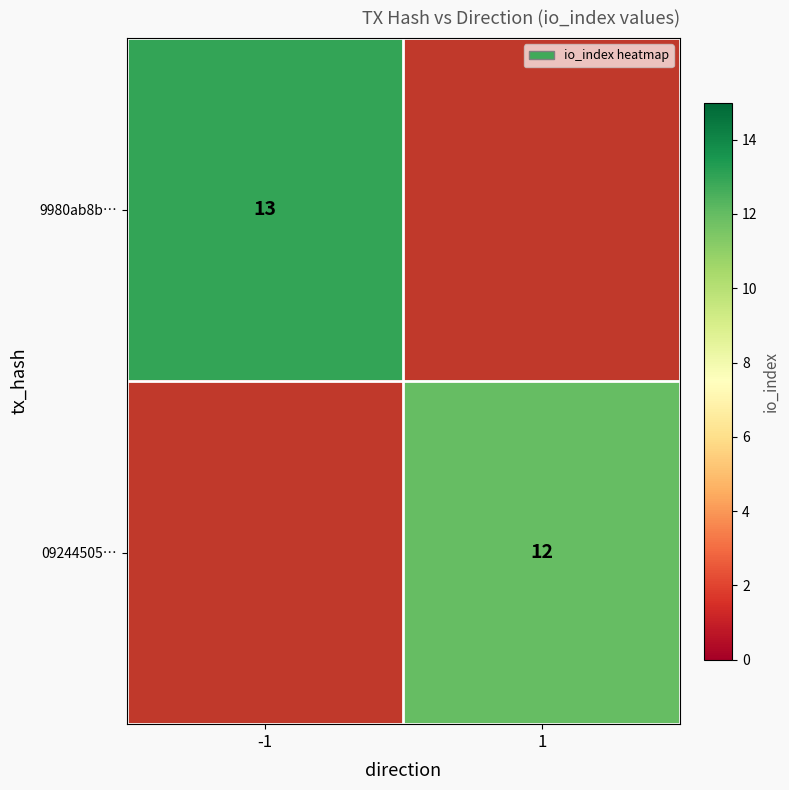

Which category has the highest value across all series?

-1